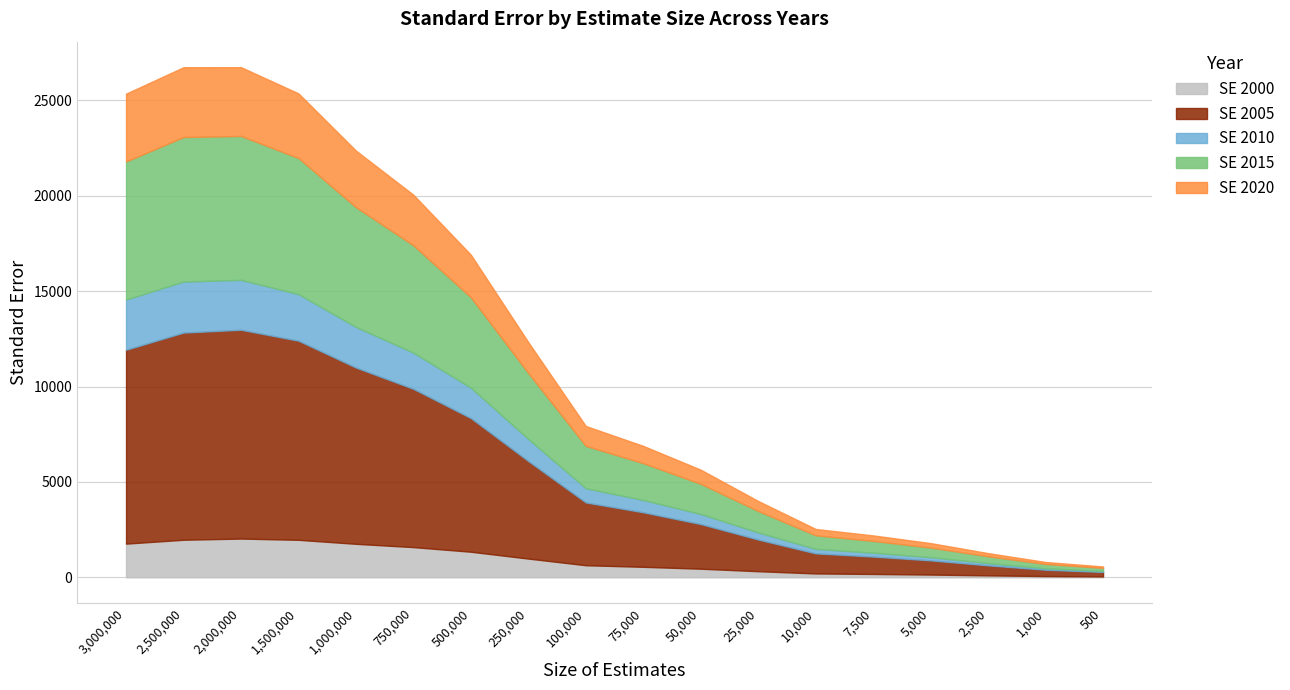

True or false: SE 2000 and SE 2020 cross at least once.

False